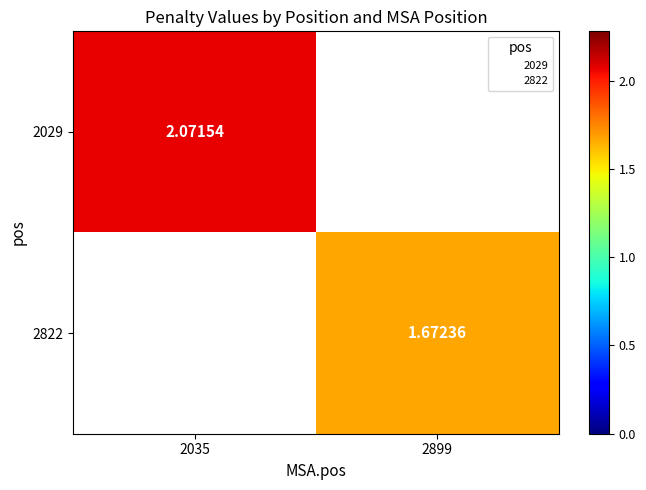

Rank the categories by 2029 value from highest to lowest.

2035, 2899